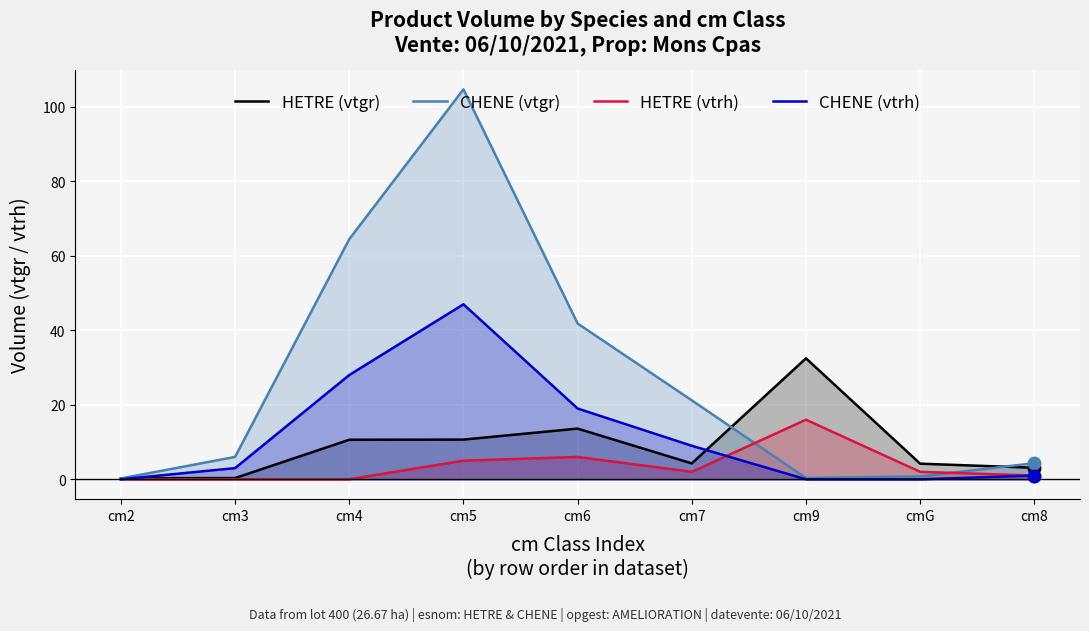

Which series reaches the maximum Y coordinate?

CHENE (vtgr)